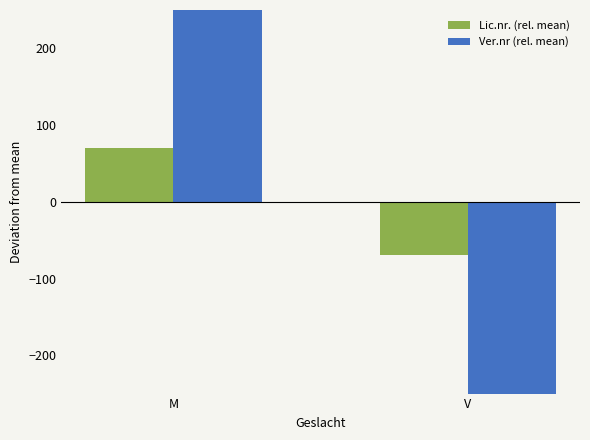

Which series has the largest total across all categories?

Lic.nr. (rel. mean)